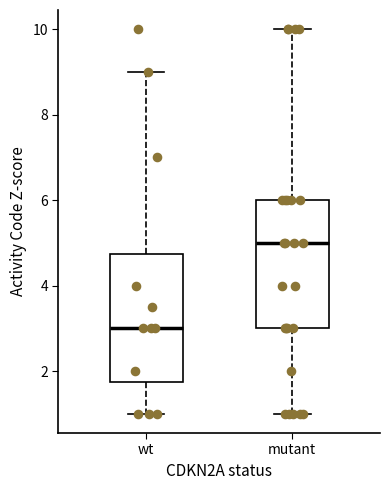

Where does the median line of the box for wt sit on the y-axis? The values are not printed on the chart, so give them approximately, as read against the axis.

3.0